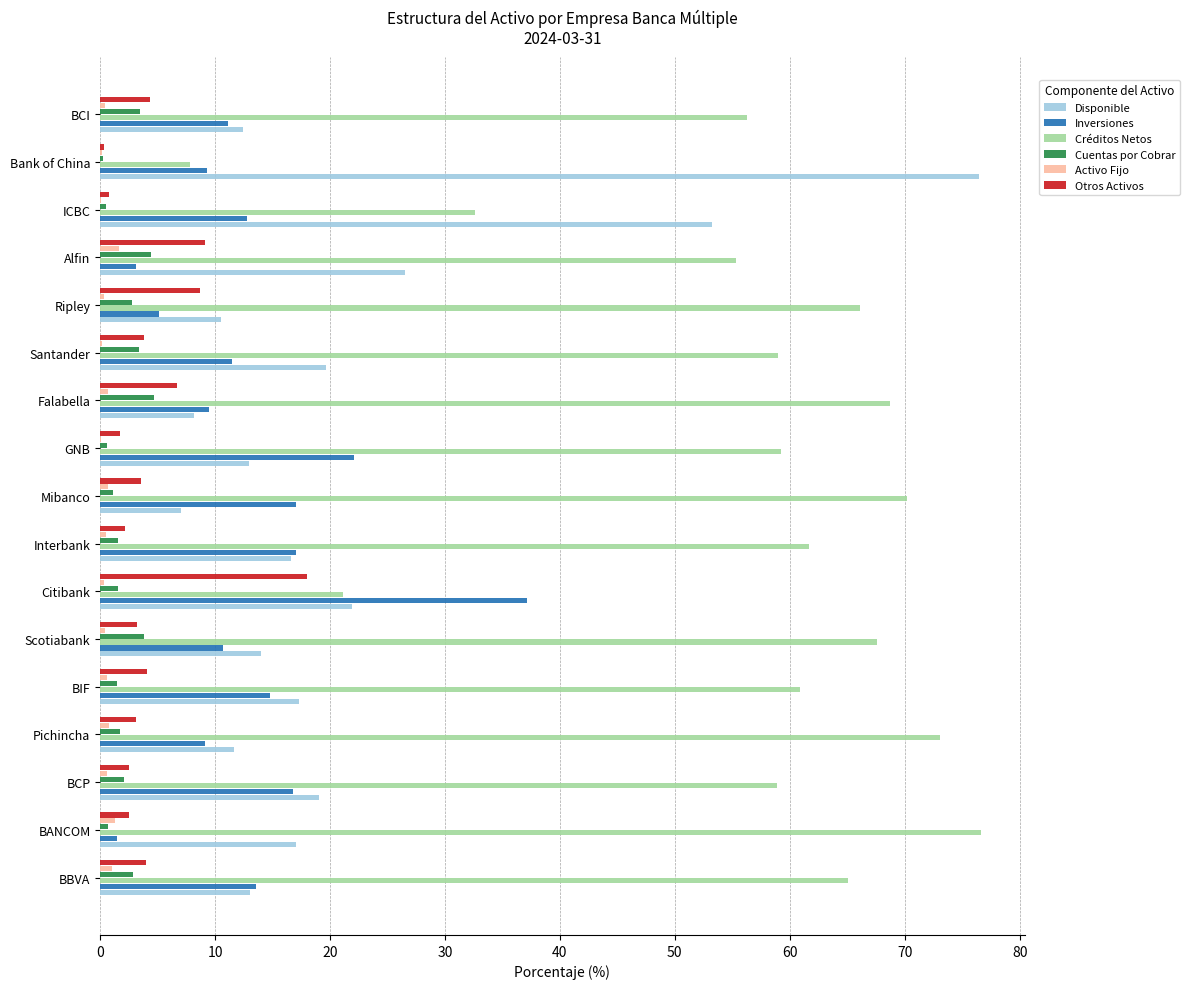

What is the maximum value for Cuentas por Cobrar?

4.7